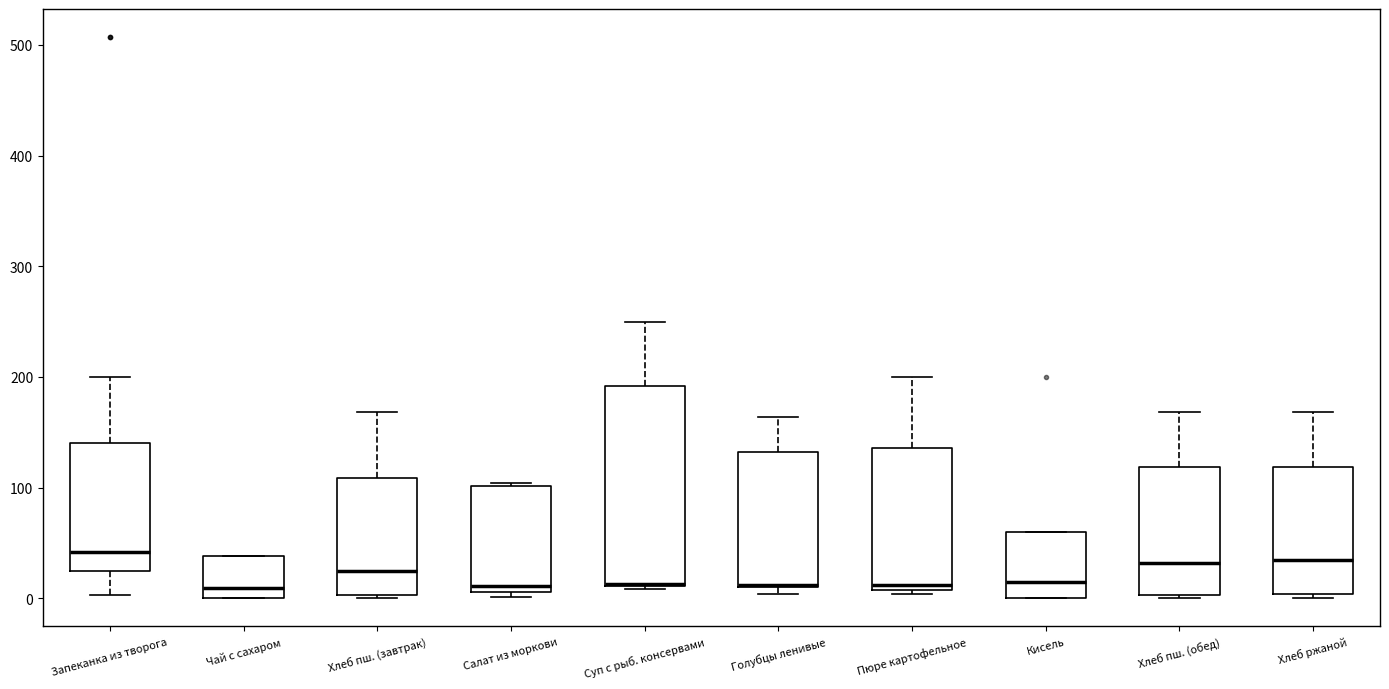

Where does the median line of the box for Кисель sit on the y-axis? The values are not printed on the chart, so give them approximately, as read against the axis.

20